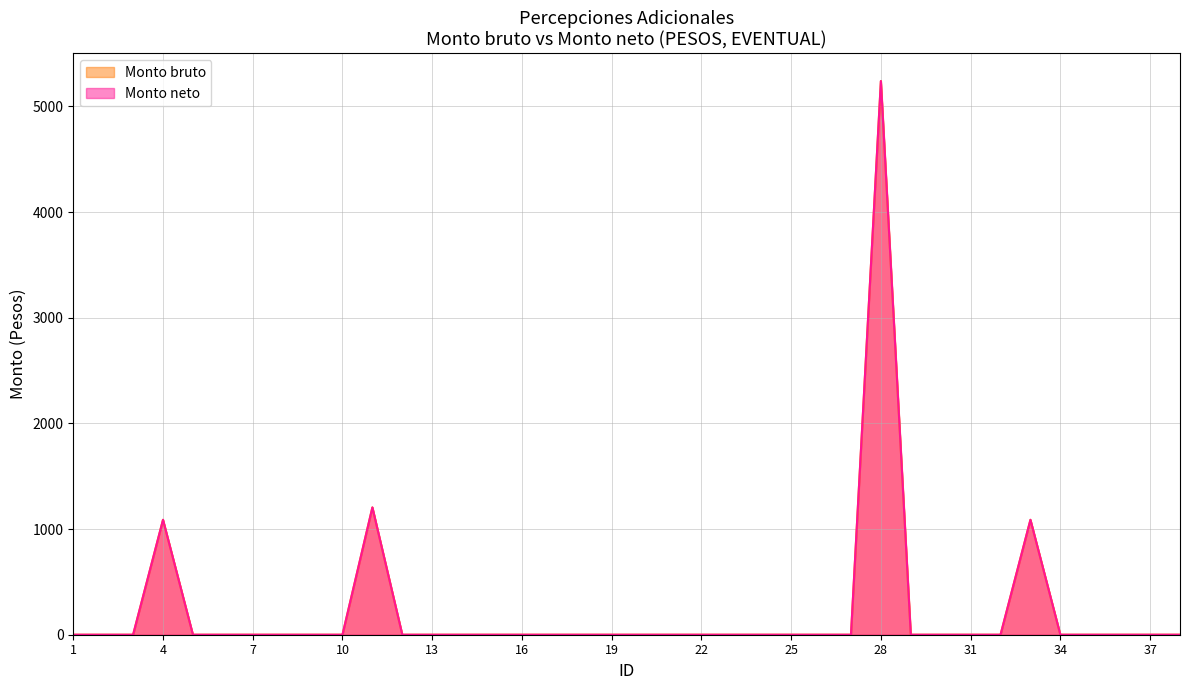

What is the sum of all Monto bruto values?

8618.5